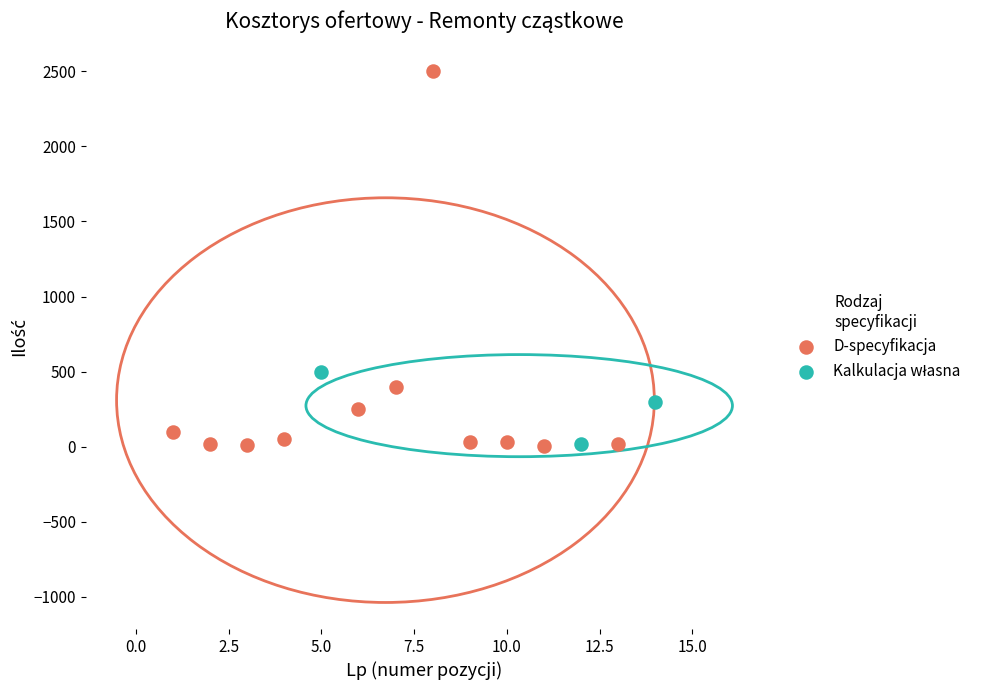

Which series contains the highest Y value?

D-specyfikacja